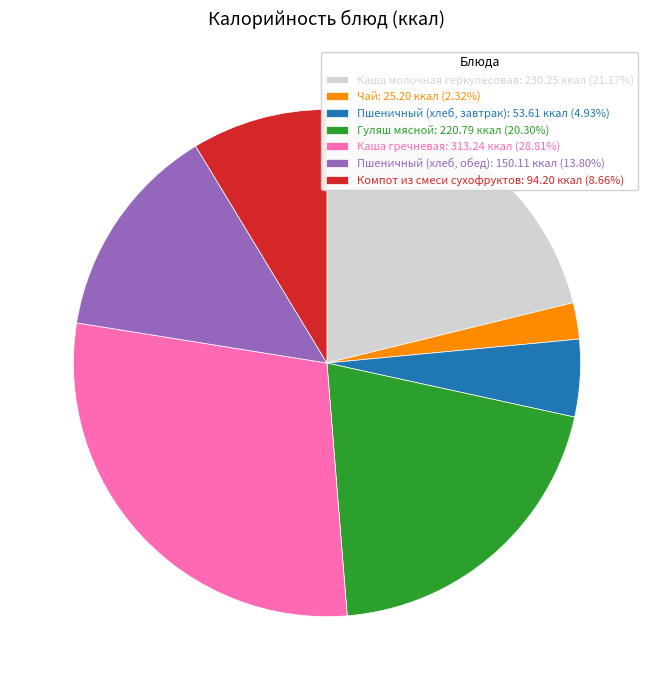

Approximately how many times larger is the value at Каша молочная геркулесовая compared to Гуляш мясной?

1.0